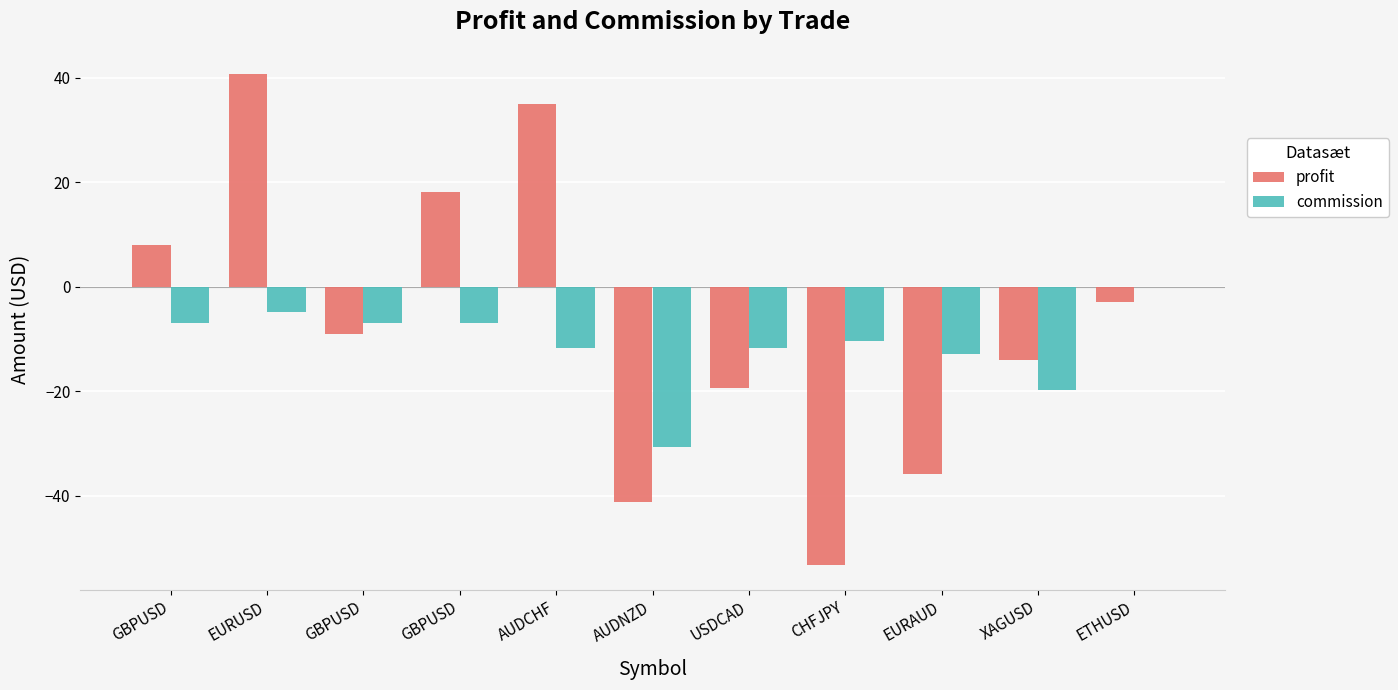

Are the bars grouped side by side (vs. stacked)?

Yes